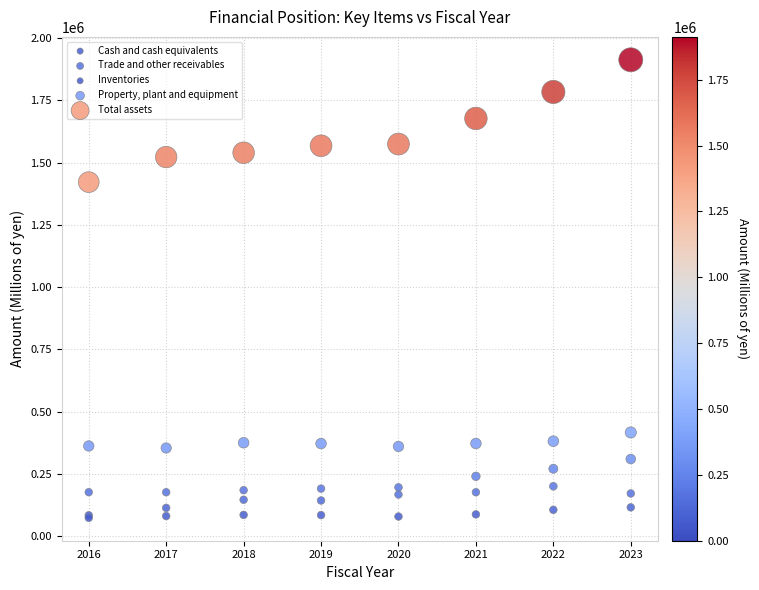

Which series reaches the maximum Y coordinate?

Total assets